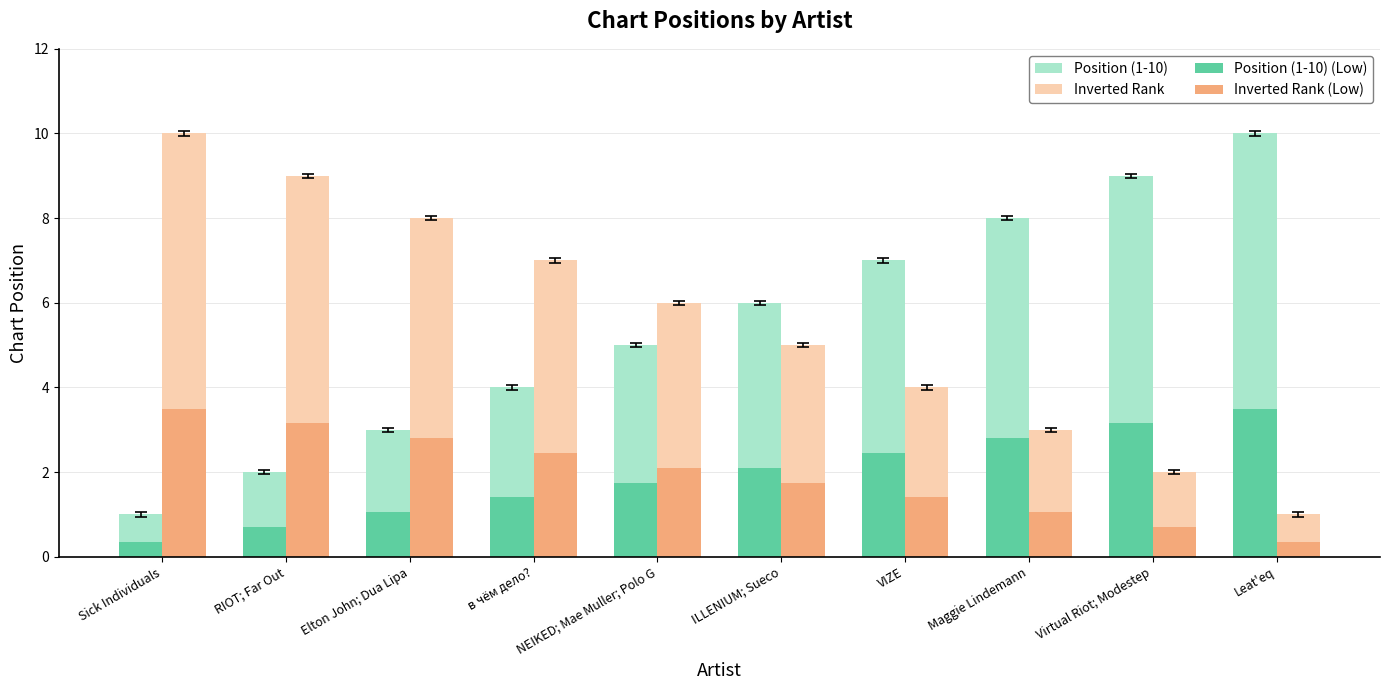

The Position (1-10) series shows 9.0 at Virtual Riot; Modestep. True or false?

True